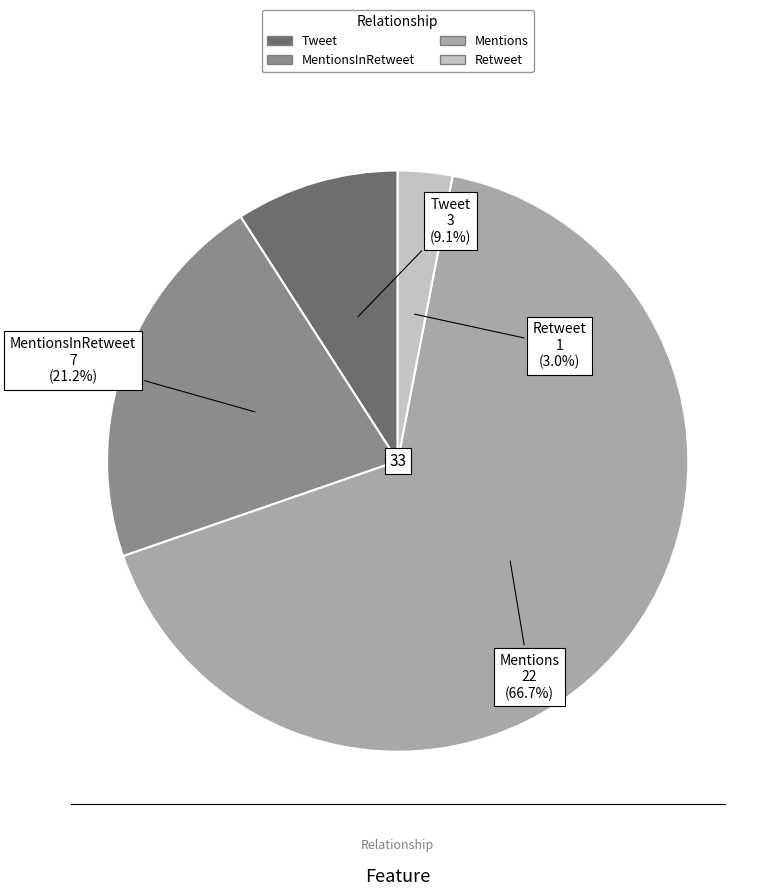

Is there any slice that represents more than half of the pie?

Yes